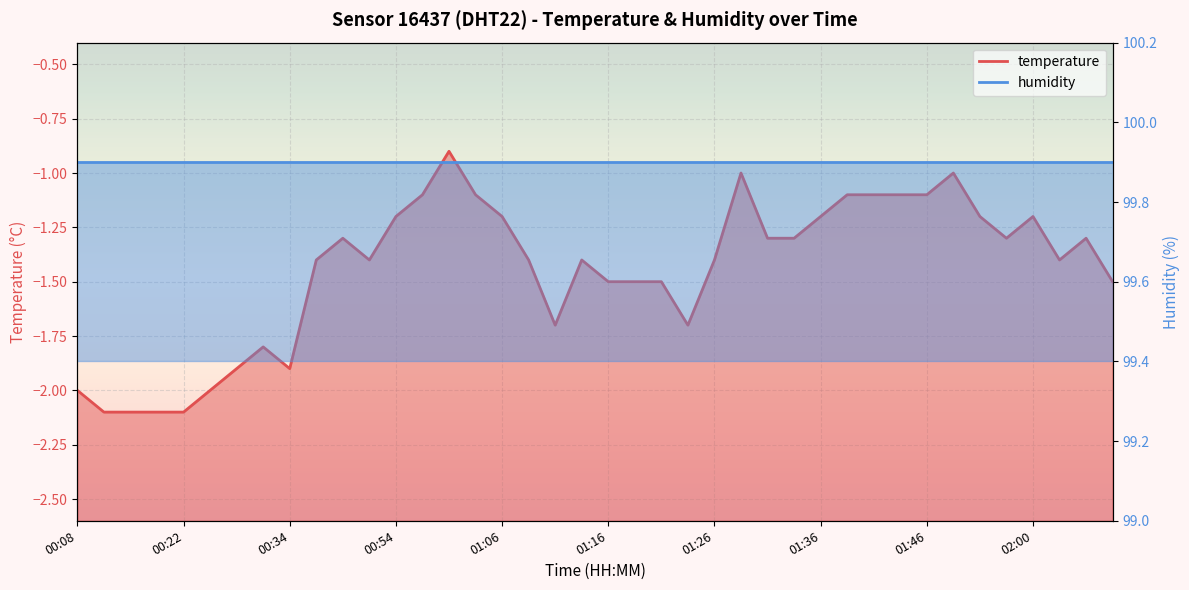

What is the greatest value displayed?

99.9